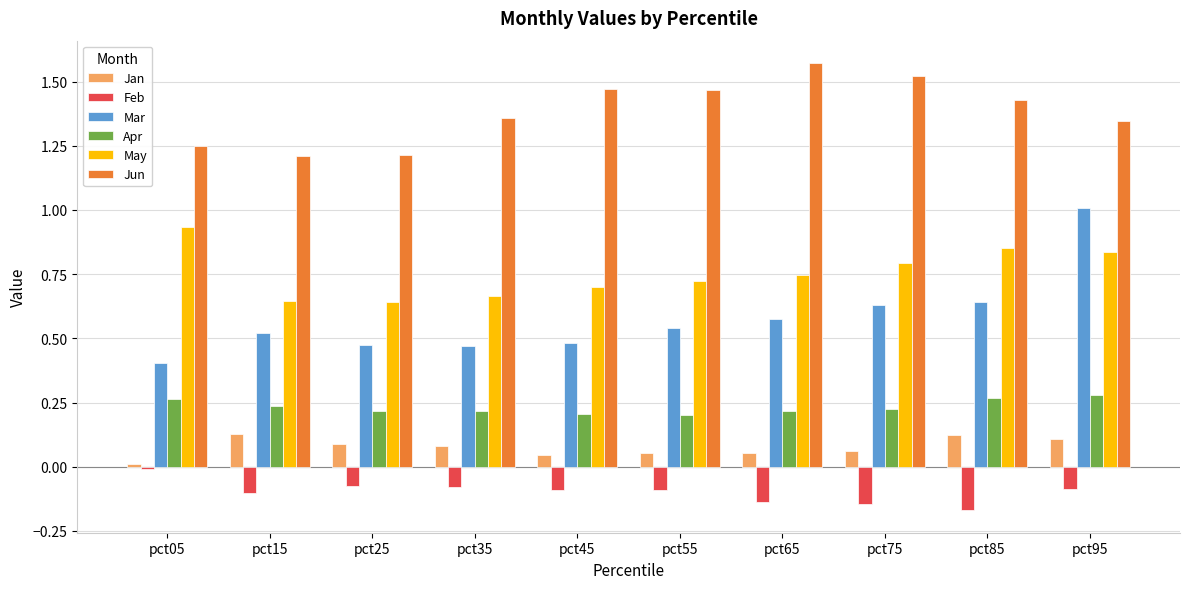

At which label does May reach its peak?

pct05